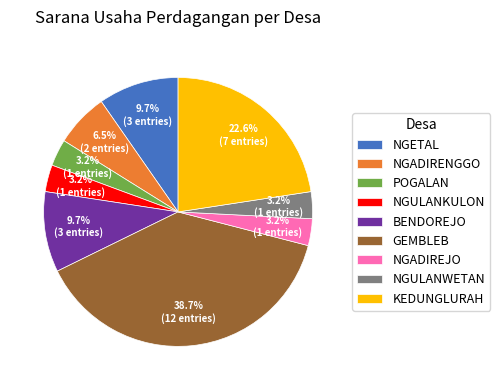

Which slice is the largest?

GEMBLEB